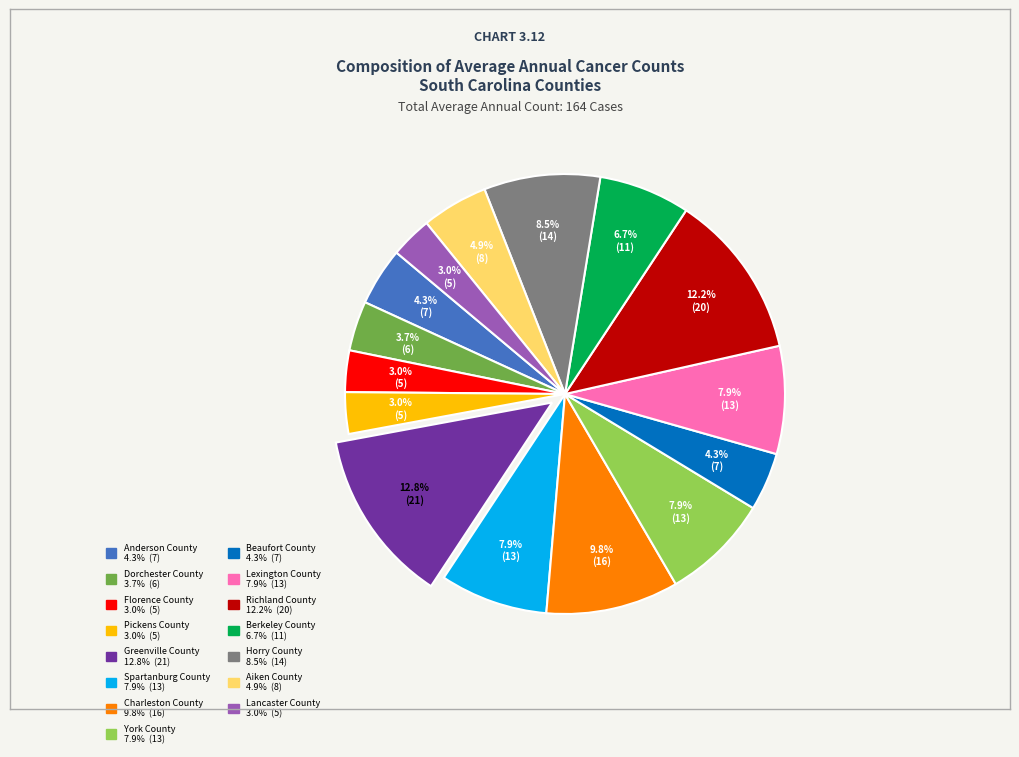

Which has a higher value, Horry County or Lexington County?

Horry County